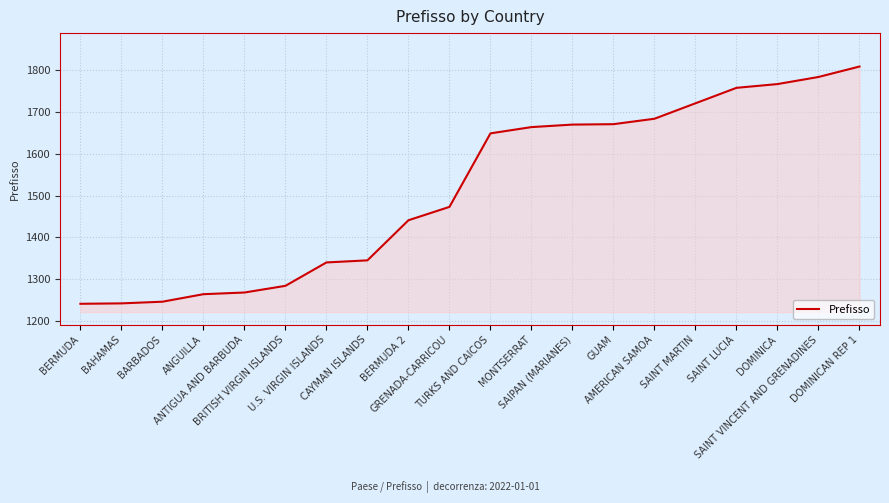

What position from the left is GUAM?

14